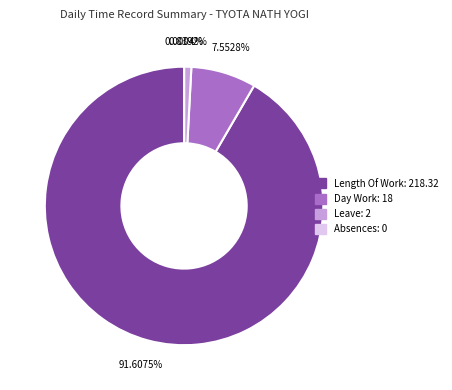

Does any single category account for the majority?

Yes